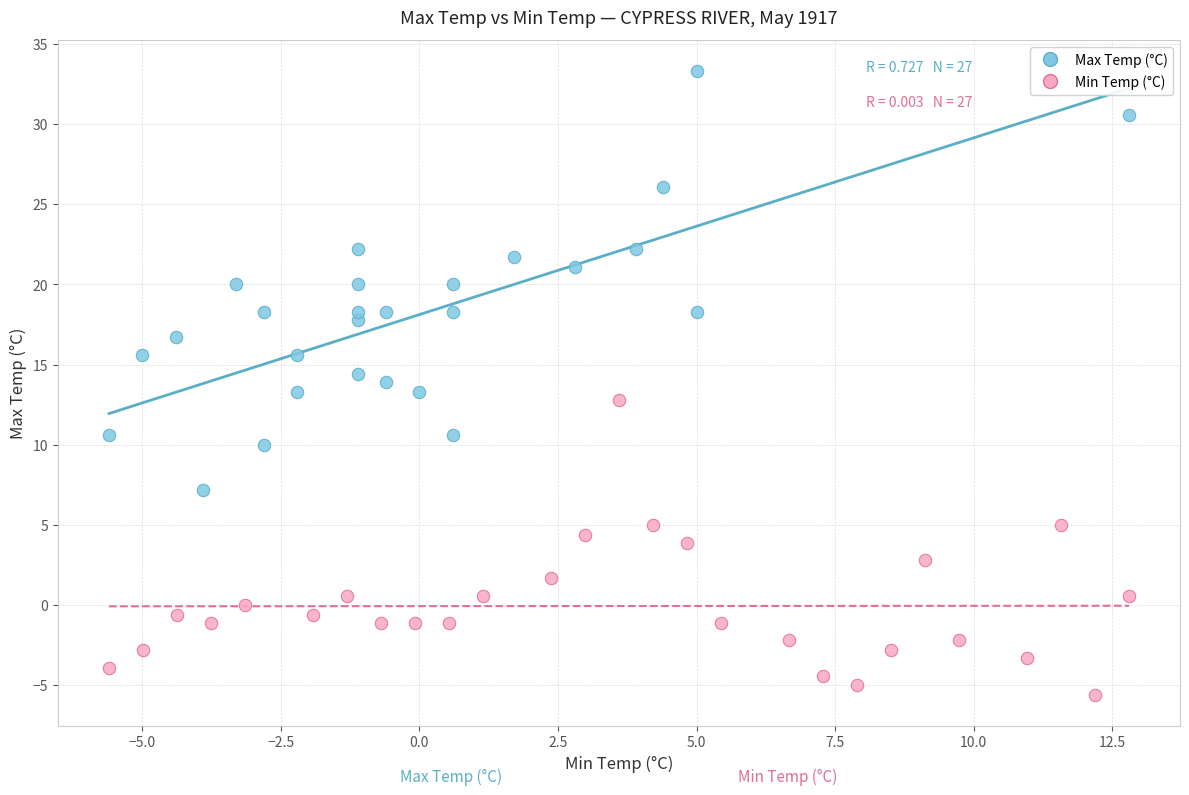

Which series has the largest Y range (max minus min)?

Max Temp (°C)